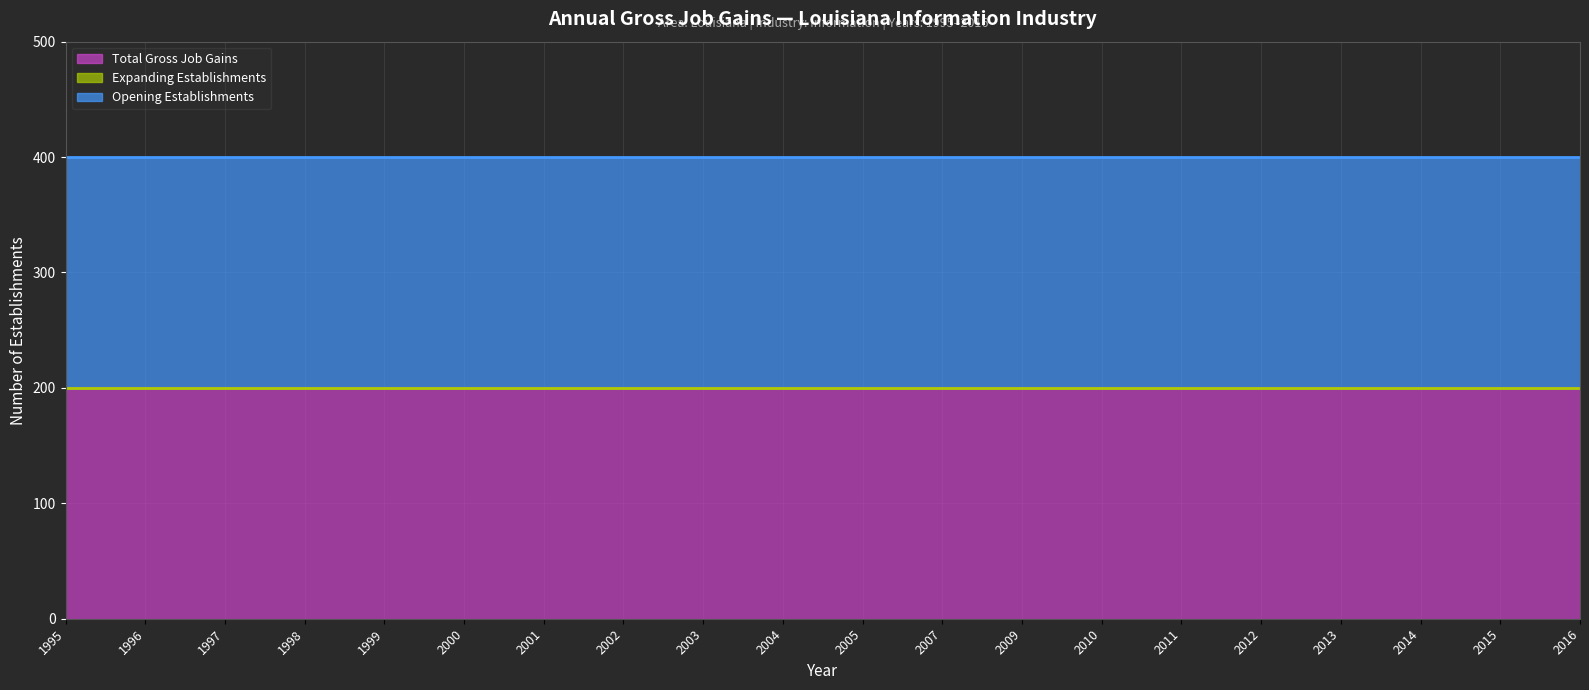

The Total Gross Job Gains series shows 200 at 1996. True or false?

True